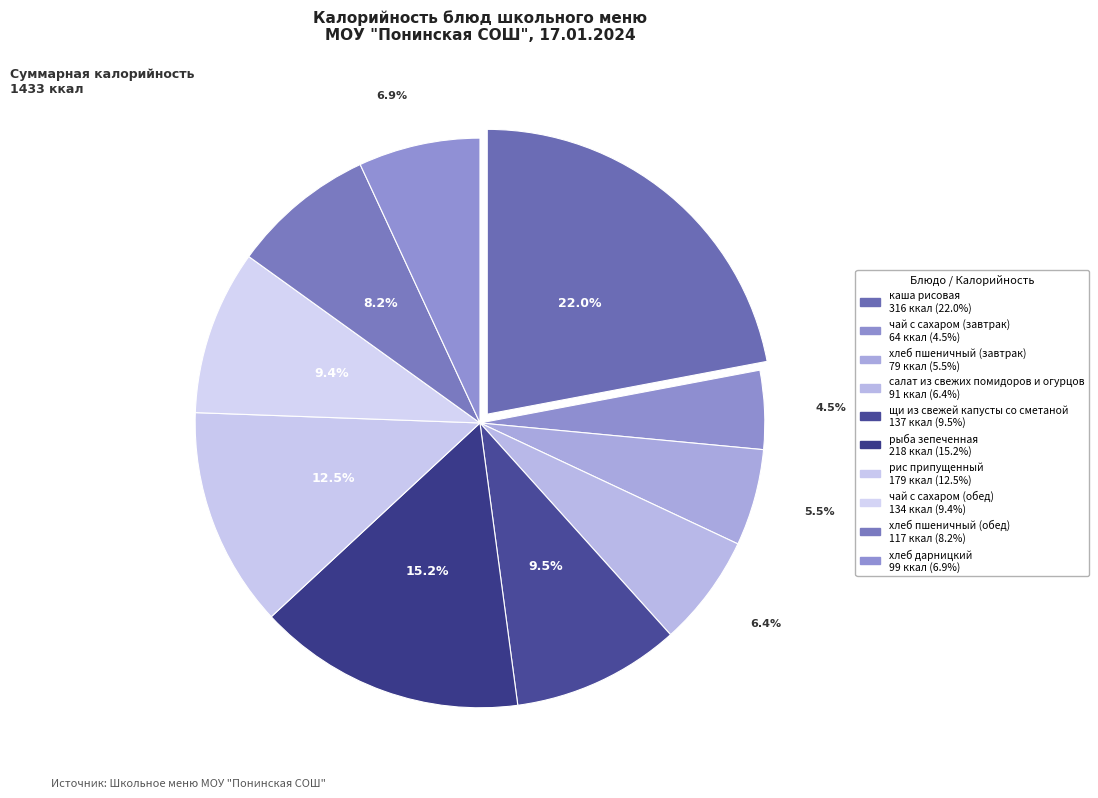

What is the ratio of the value at каша рисовая to the value at хлеб пшеничный (обед)?

2.7